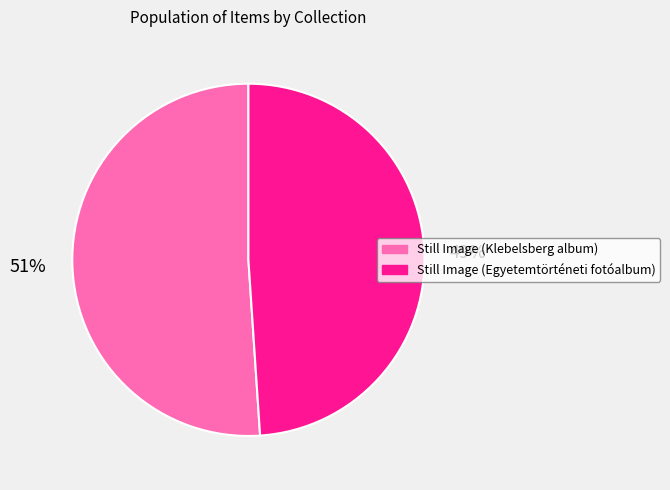

Combined, do Still Image (Klebelsberg album) and Still Image (Egyetemtörténeti fotóalbum) account for over 50%?

Yes